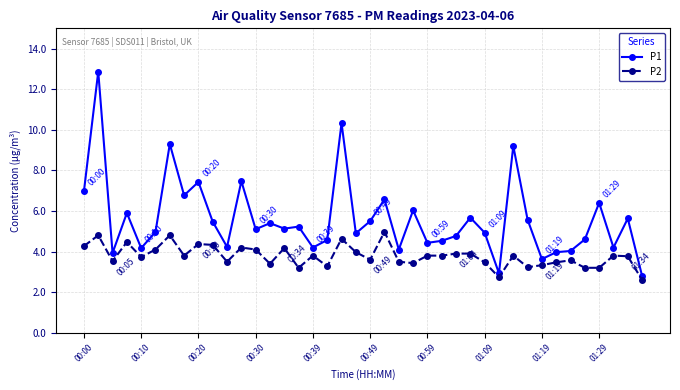

What is the value of the P1 point at the 10th from the left?

5.5